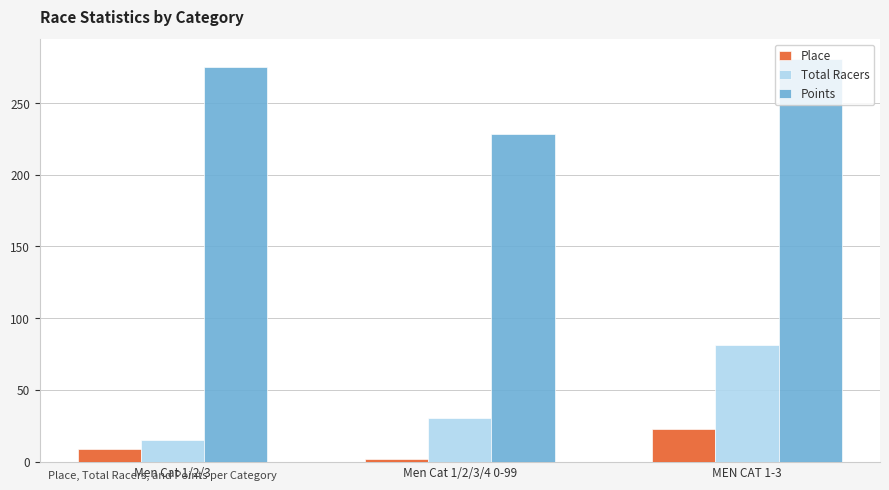

What is the sum of the Place values at Men Cat 1/2/3 and MEN CAT 1-3?

32.0